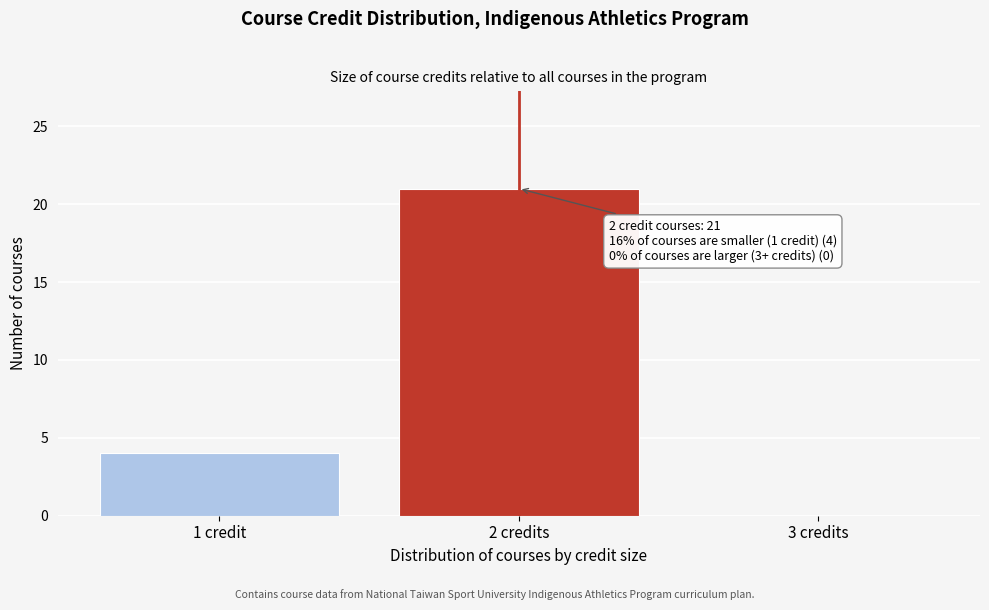

Reading left to right, extract all data points from this chart.

1 credit=4	2 credits=21	3 credits=0